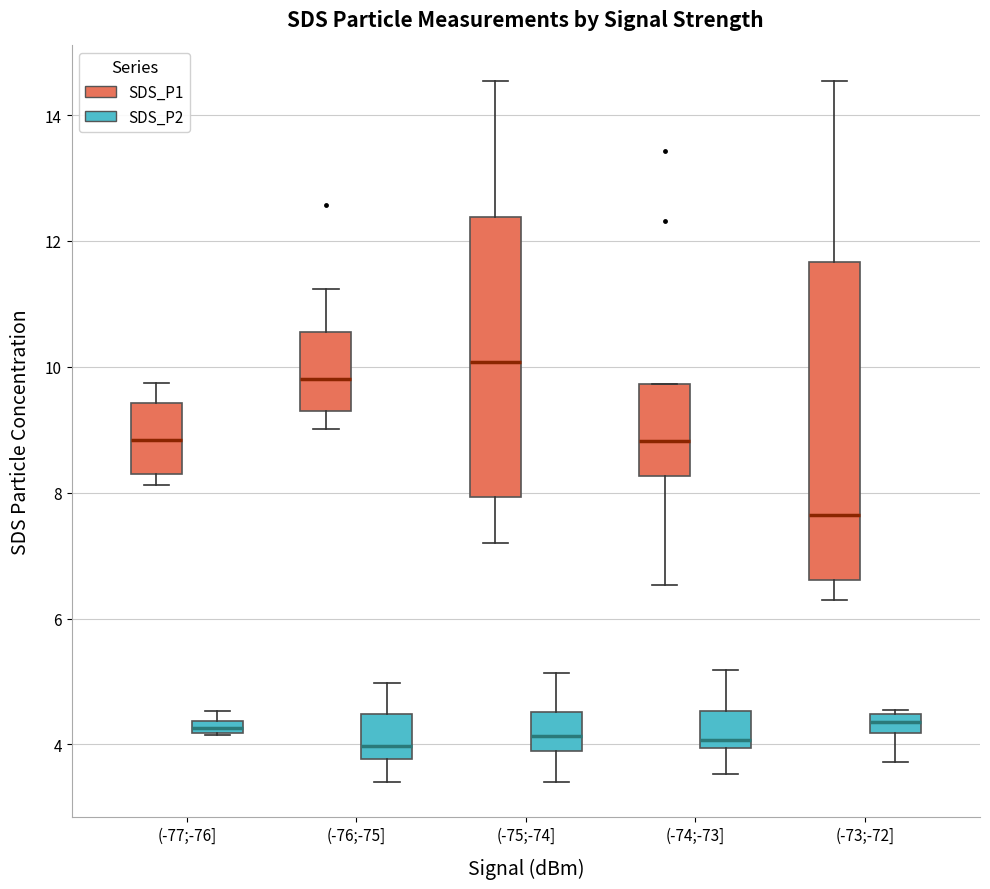

Which box's median line is the highest?

(-75;-74] (SDS_P1)